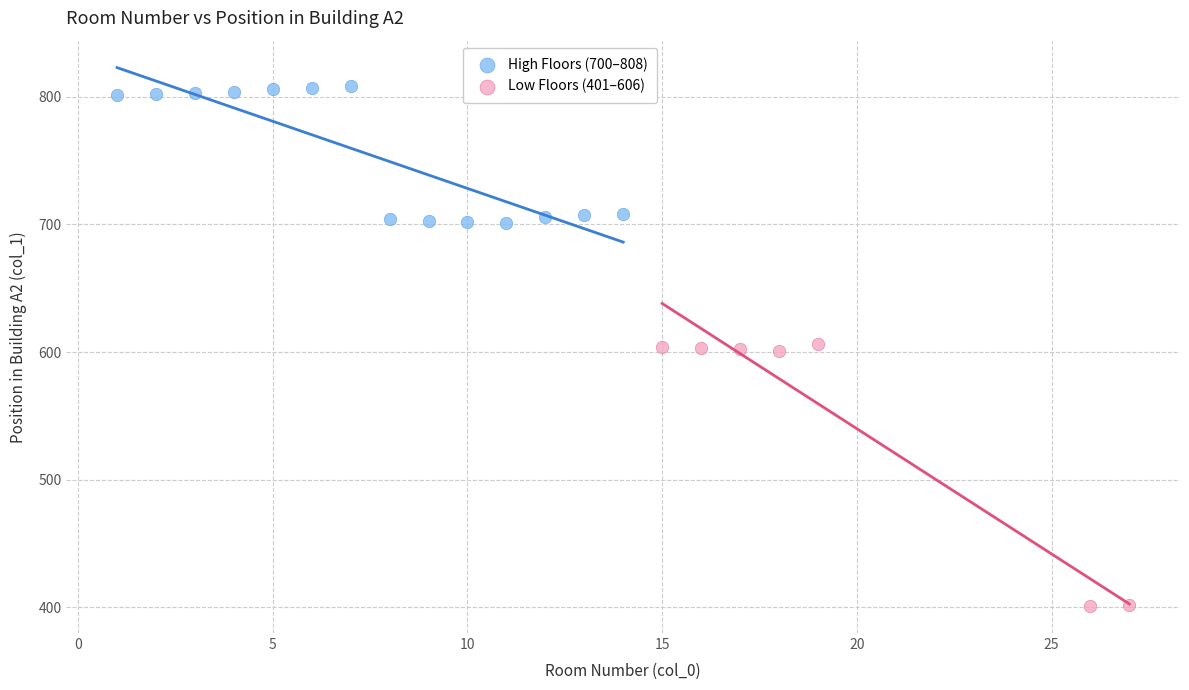

Which series contains the highest Y value?

High Floors (700–808)